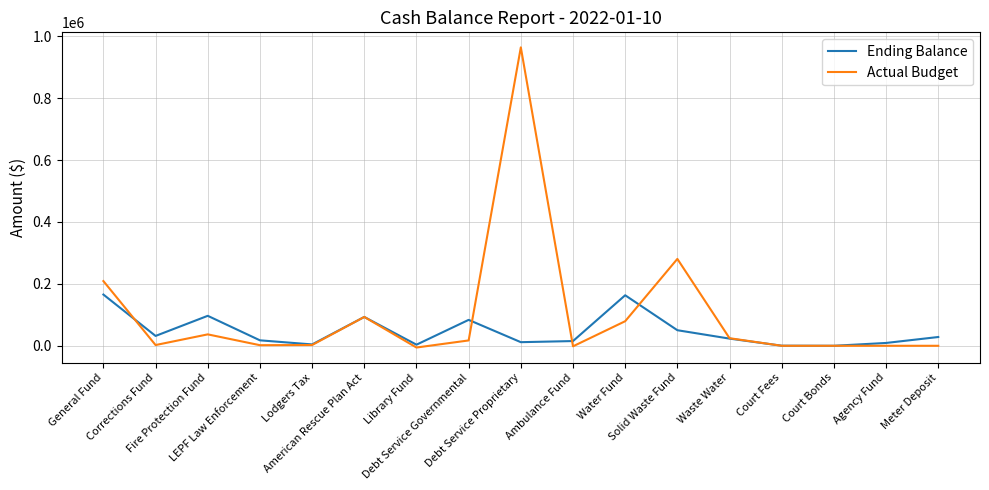

Which series ends up on top after the final intersection of Ending Balance and Actual Budget?

Ending Balance